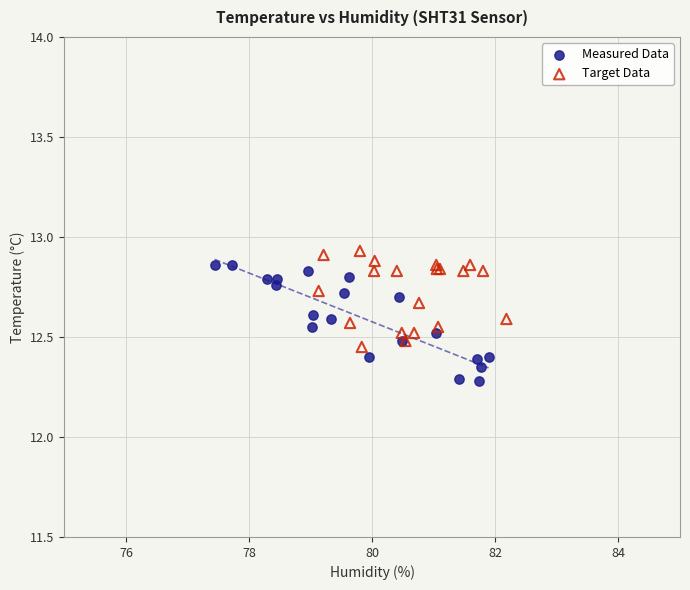

Which series has the largest Y range (max minus min)?

Measured Data